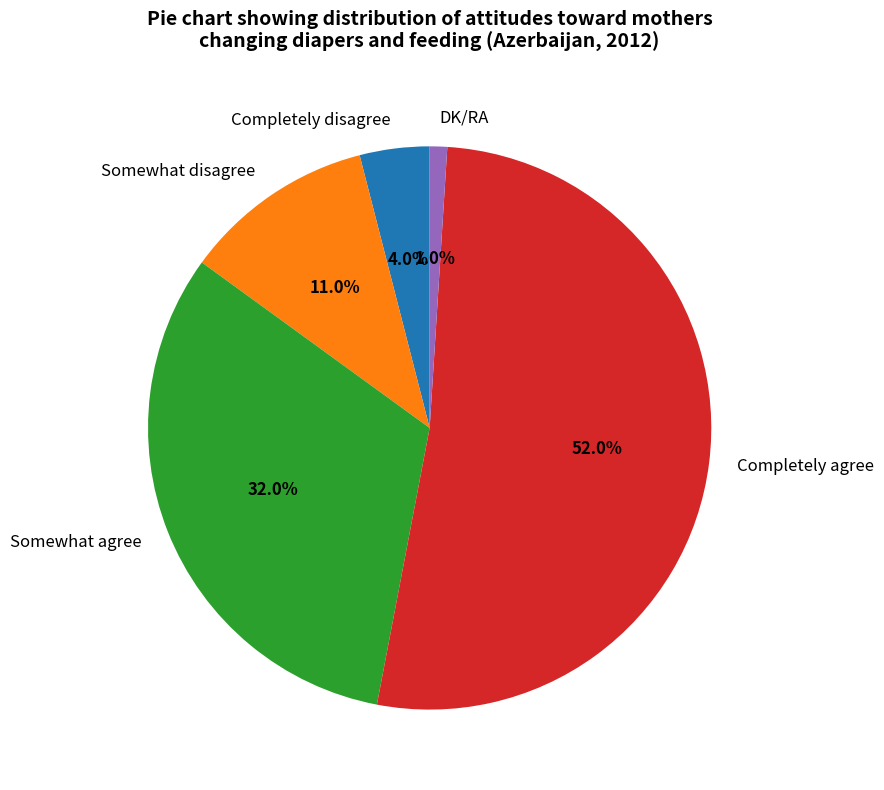

What is the smallest slice in the pie chart?

DK/RA